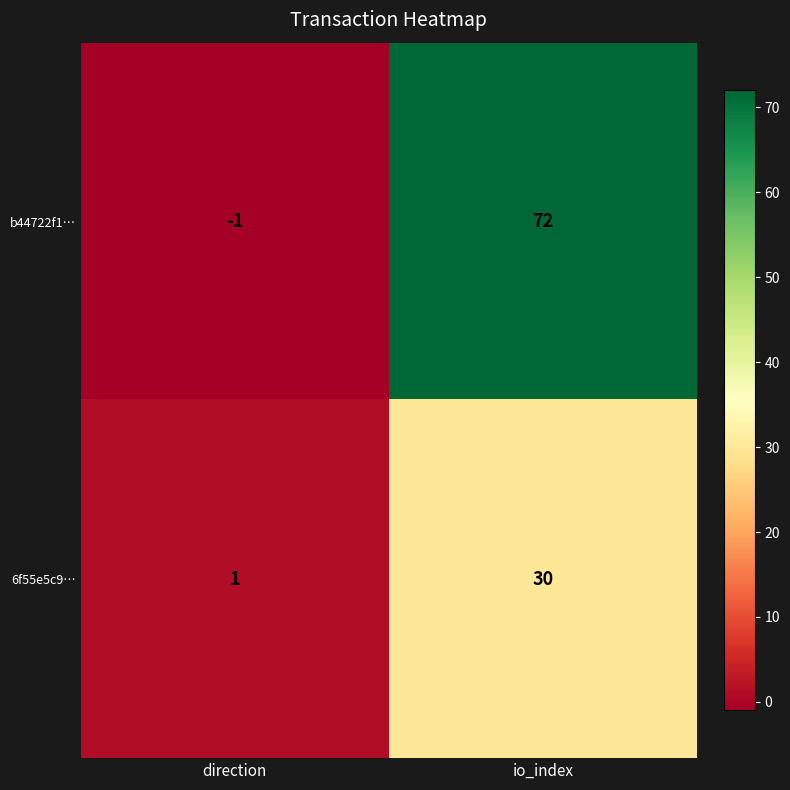

Which series has the largest range (max minus min)?

b44722f1…